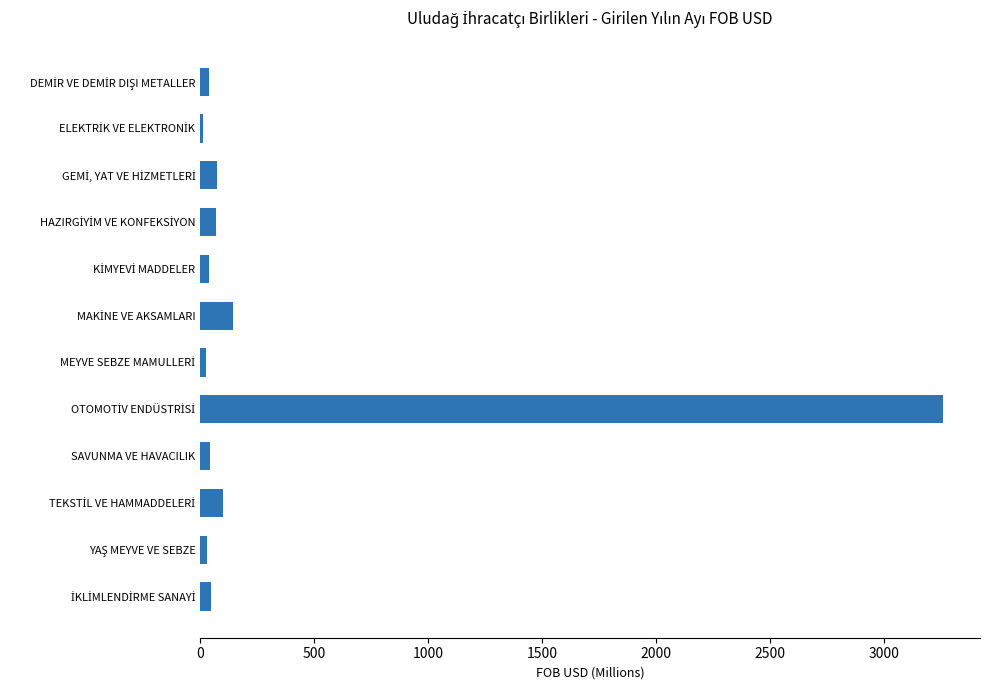

What is the maximum value shown in the chart?

3259.9